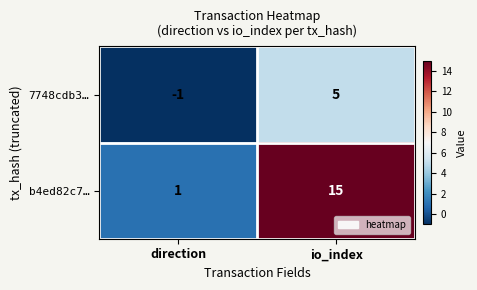

How many values in 7748cdb3… are above zero?

1